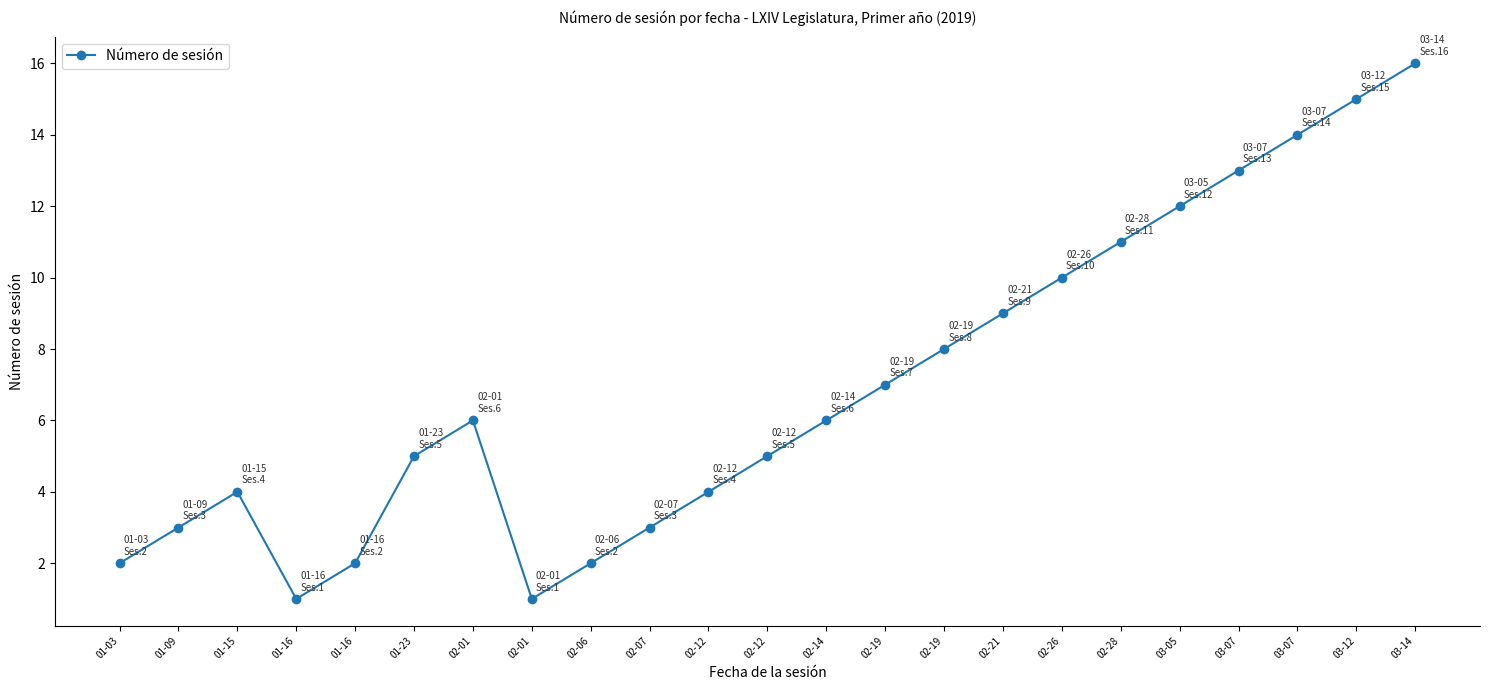

Is it true that the value at 02-12 is 5?

True